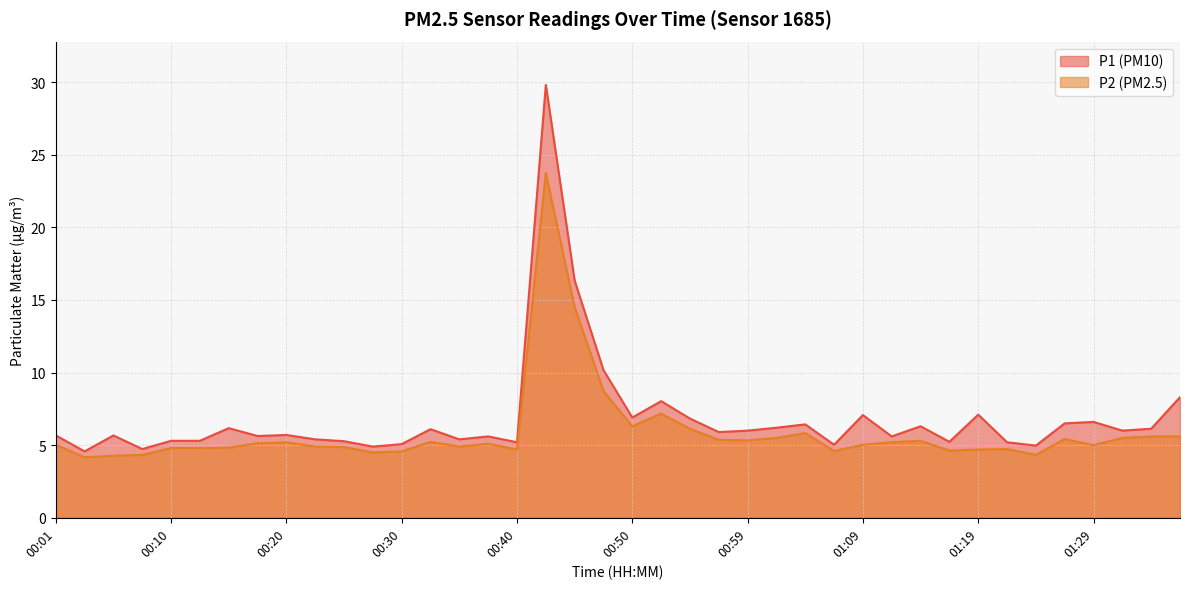

Is the value of P1 at 00:42 greater than the value of P2 at 01:12?

Yes